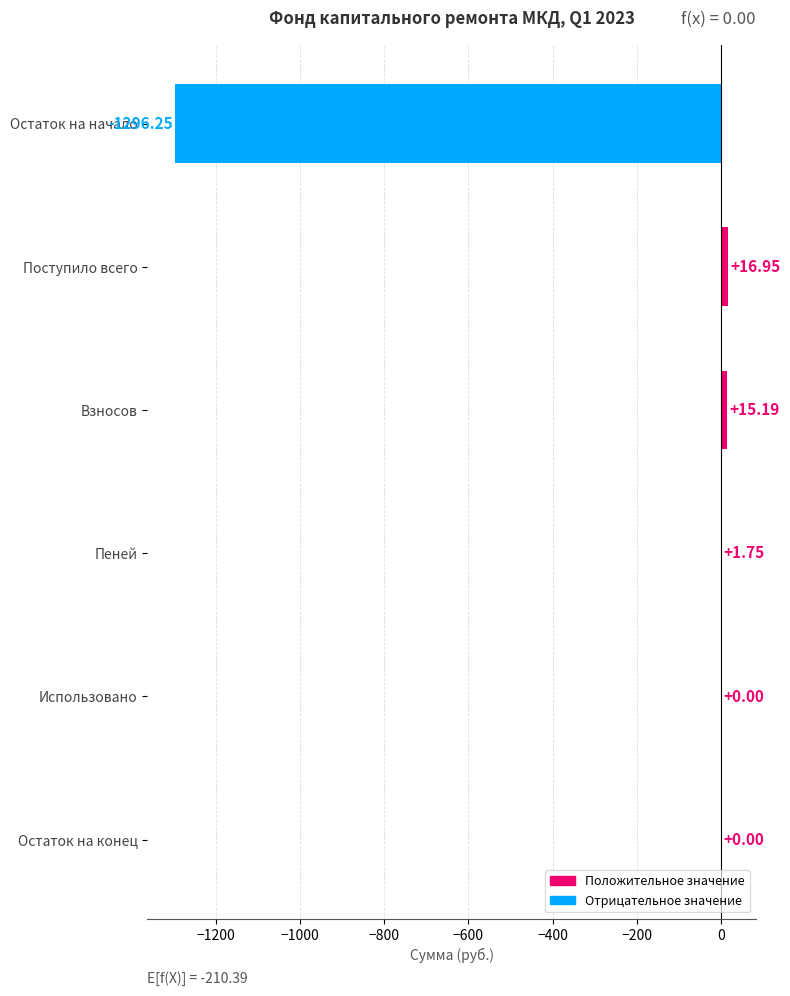

Which has a higher value, Взносов or Пеней?

Взносов